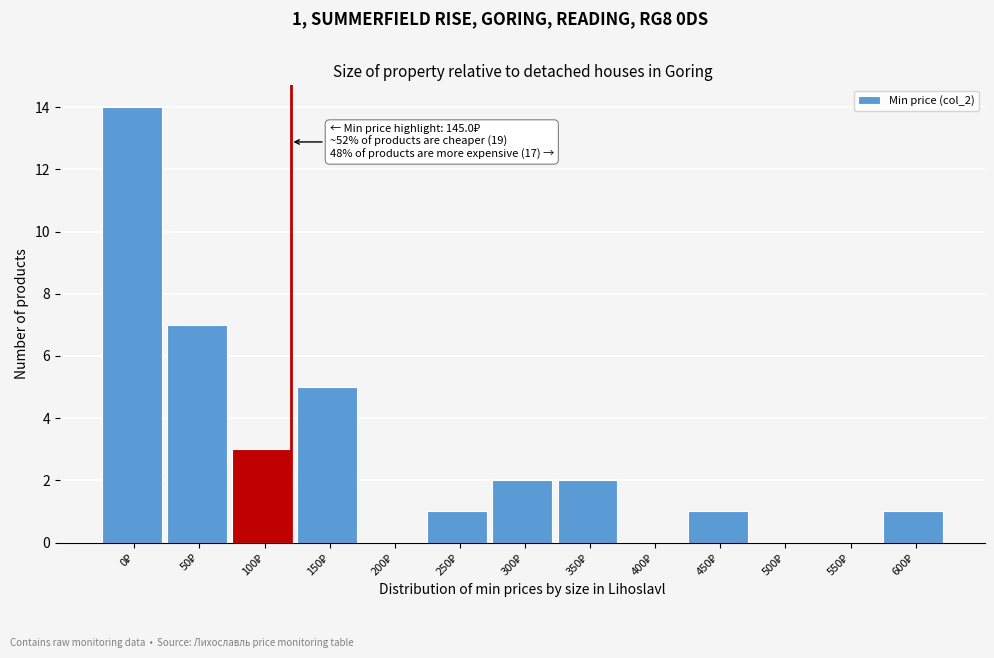

What is the greatest value displayed?

14